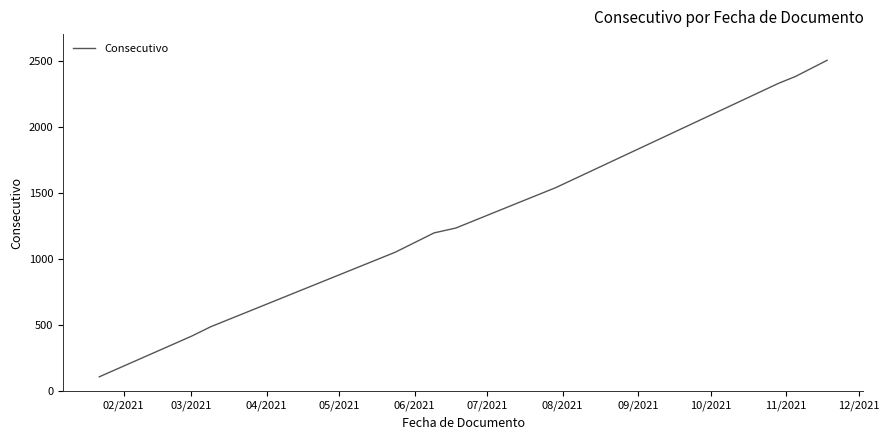

Reading left to right, extract all data points from this chart.

109	416	488	1051	1197	1234	1442	1538	2328	2380	2502